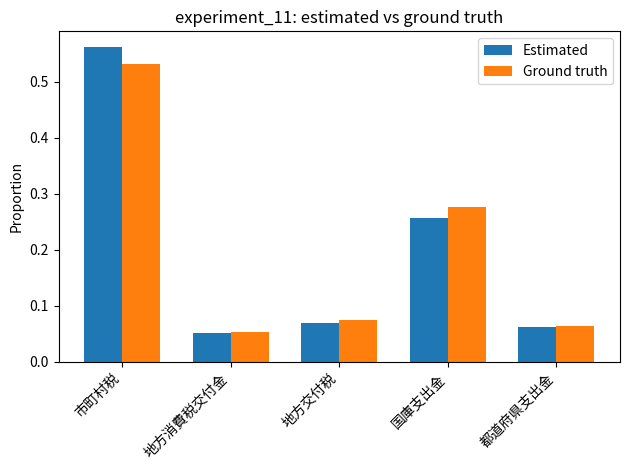

True or false: Estimated has a value of 0.4 at 国庫支出金.

False